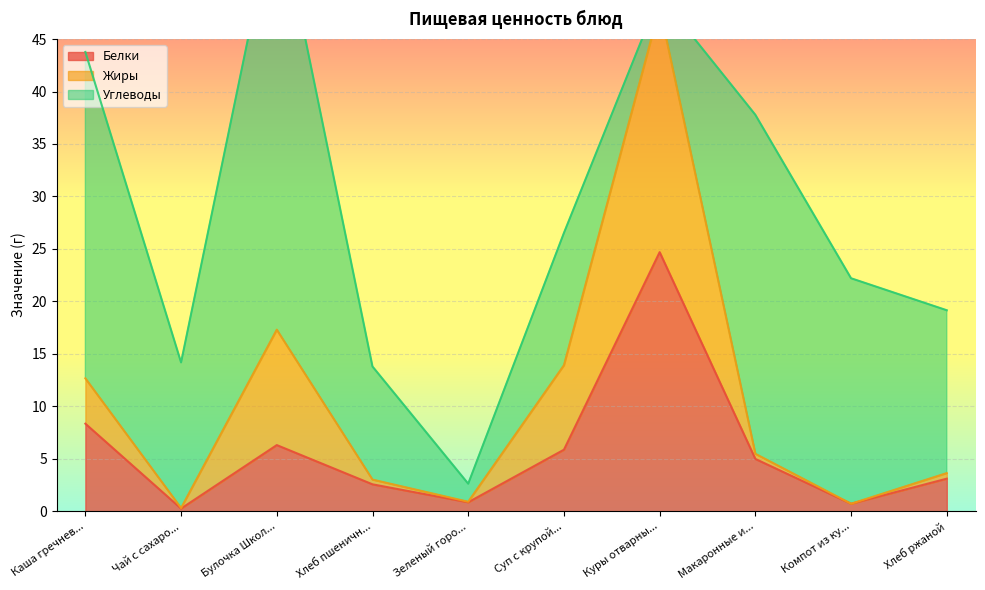

True or false: Белки has a value of 7.4 at Макаронные и....

False